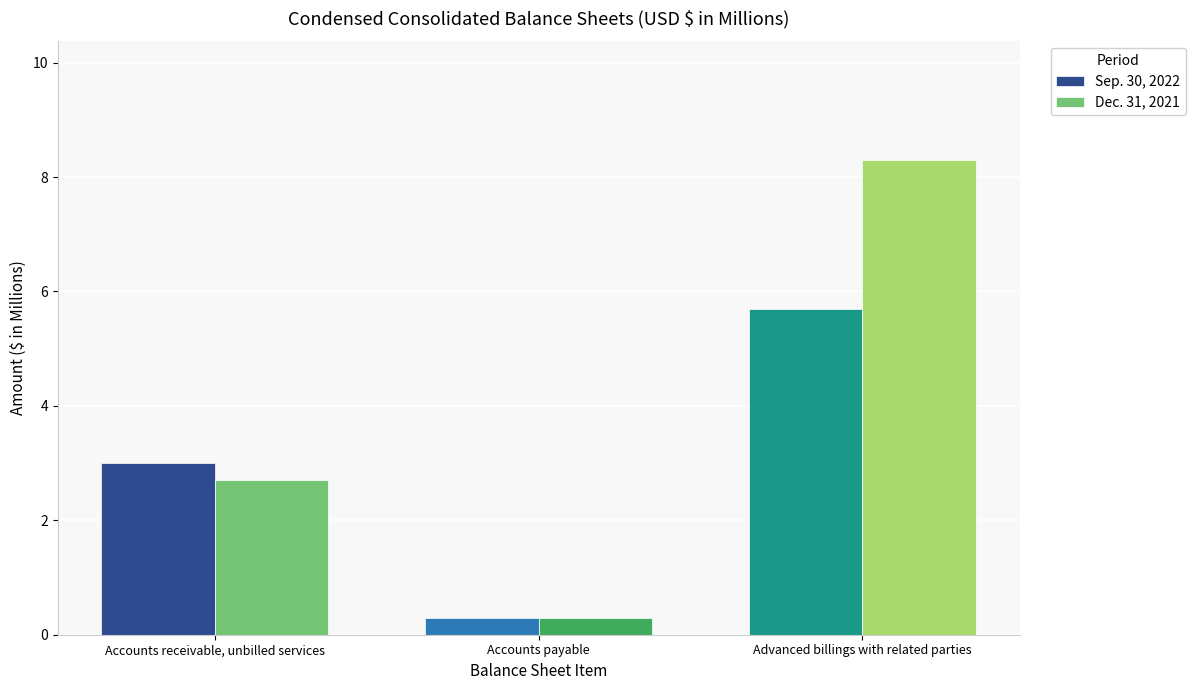

What is the sum of all Sep. 30, 2022 values?

9.0